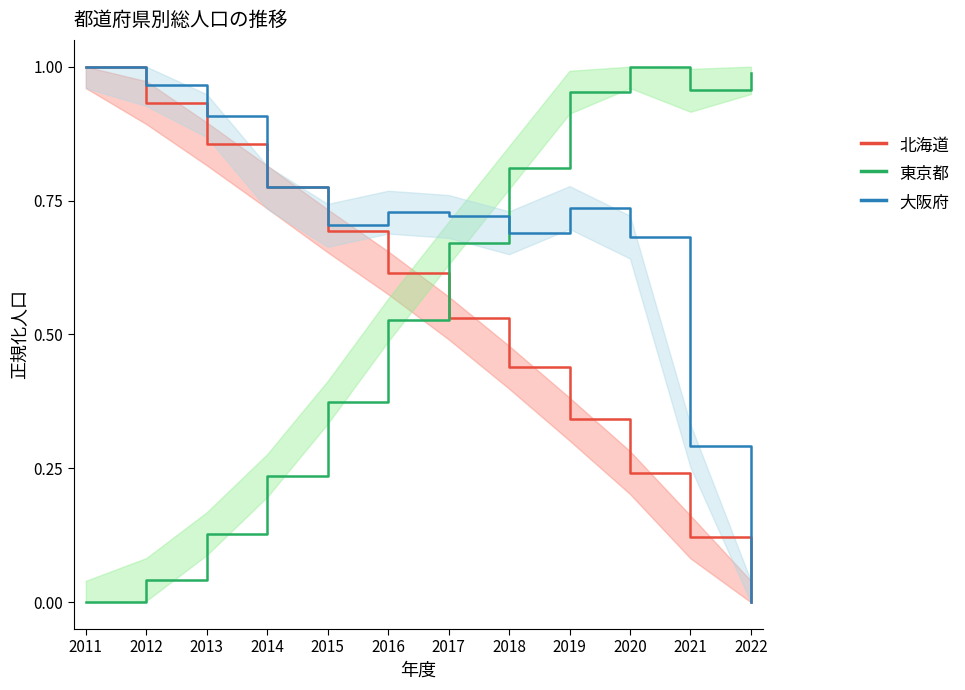

What are all the series names shown in the legend?

北海道, 東京都, 大阪府